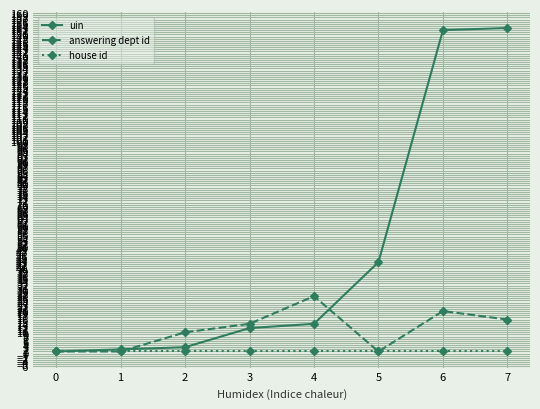

List the series in order of their overall mean, highest first.

uin, answering dept id, house id